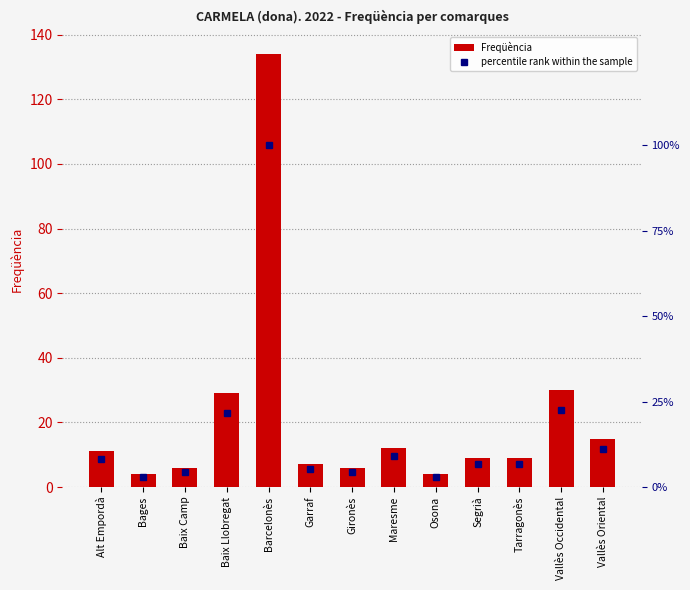

Are the bars grouped side by side (vs. stacked)?

Yes